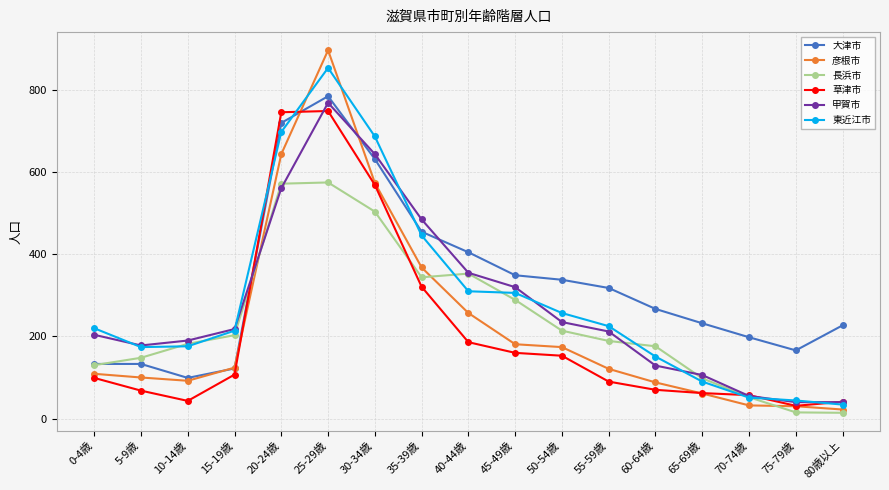

True or false: 草津市 has more than 0 points higher than both neighbors.

True